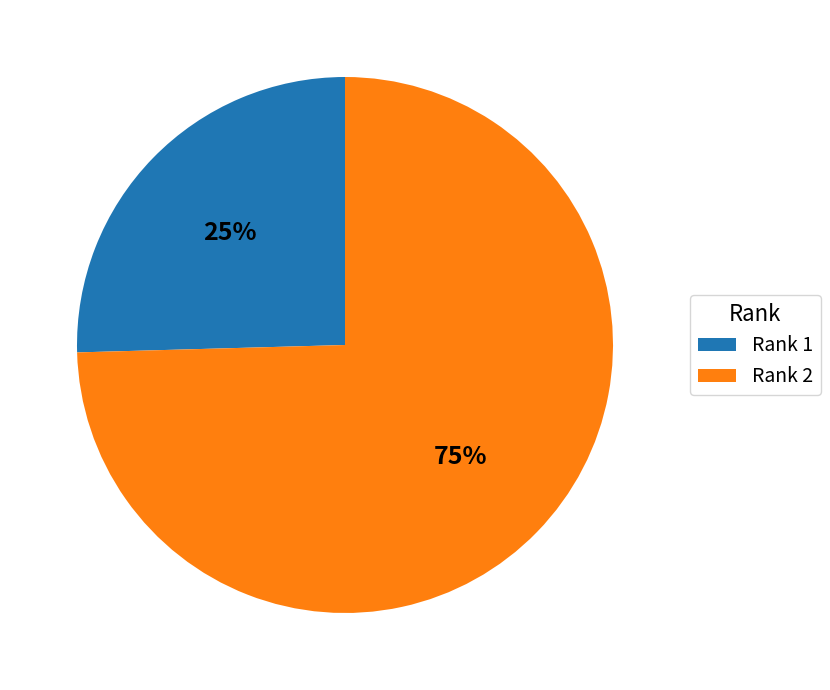

To the nearest percent, what is the average slice percentage?

50%